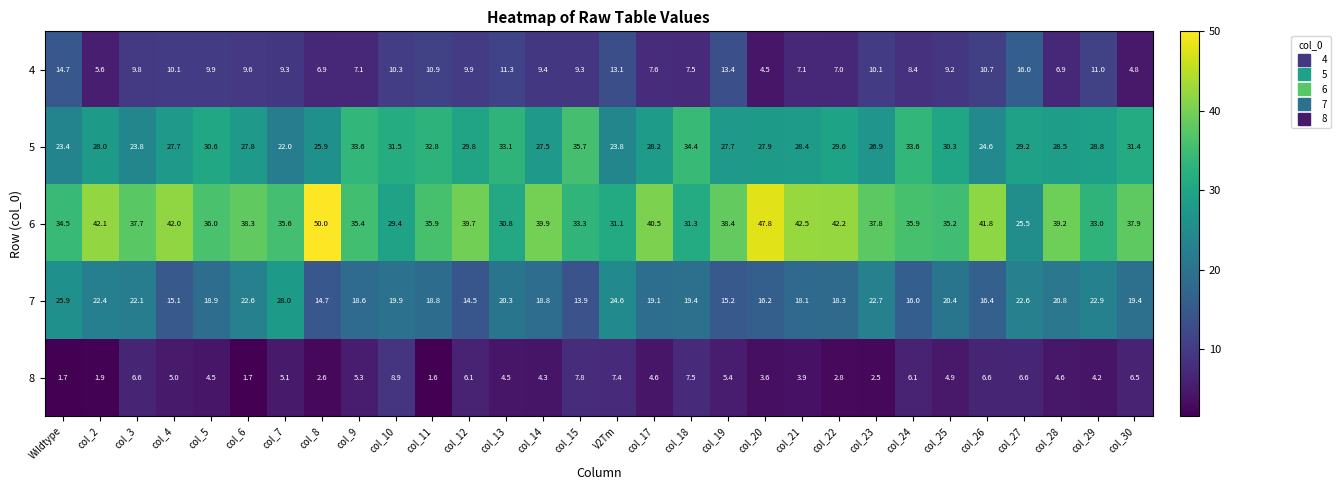

At which category is the sum across all series the highest?

Wildtype